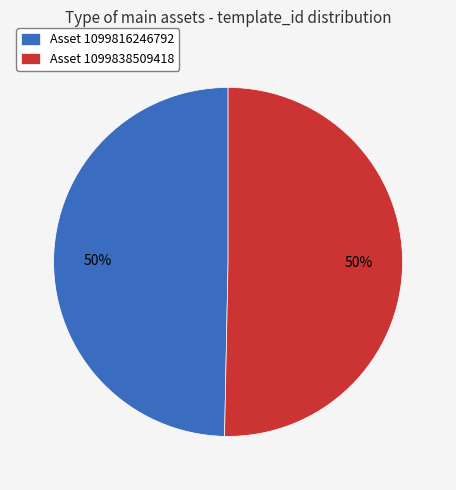

What percentage is the Asset 1099816246792 slice, to the nearest percent?

50%